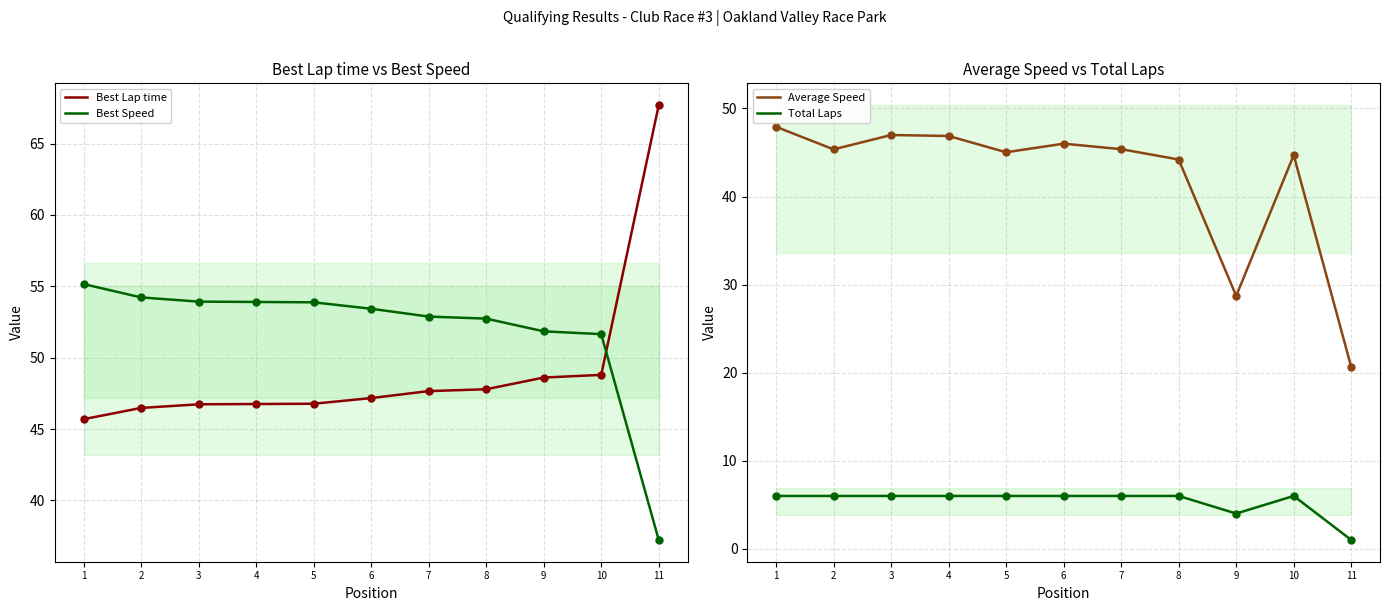

Which series contains the highest Y value?

Best Lap time